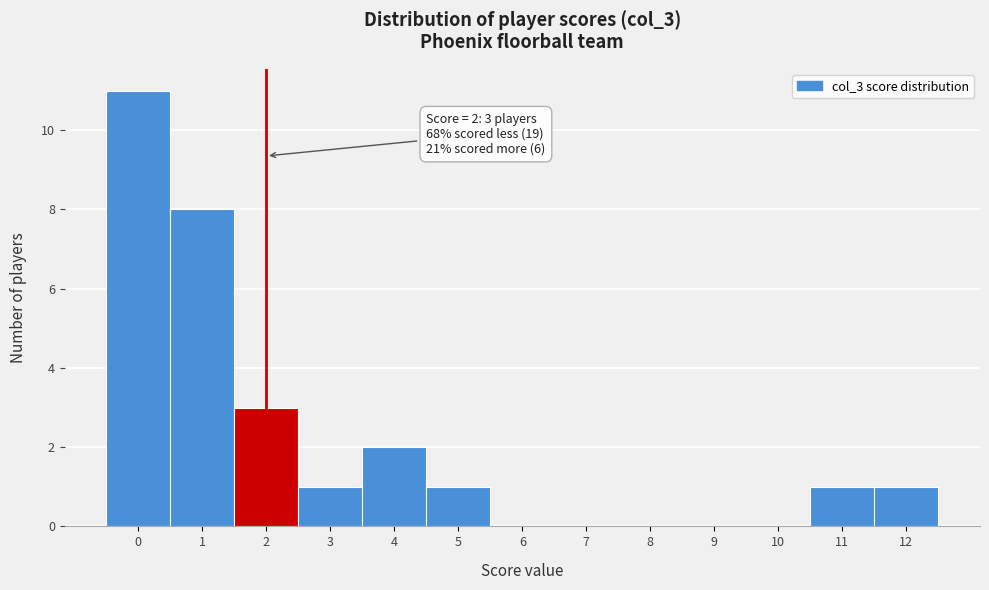

Over which range of the x-axis is the bar tallest?

-0.5 to 0.5